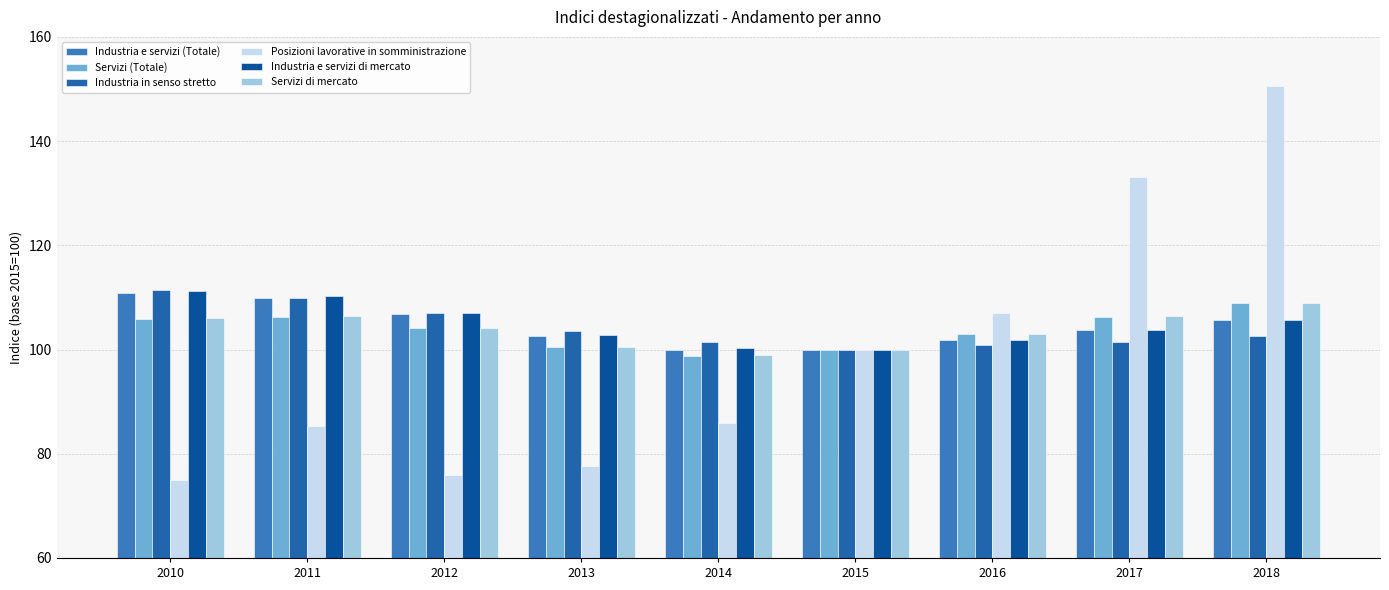

What is the total value across all series at 2016?

617.2